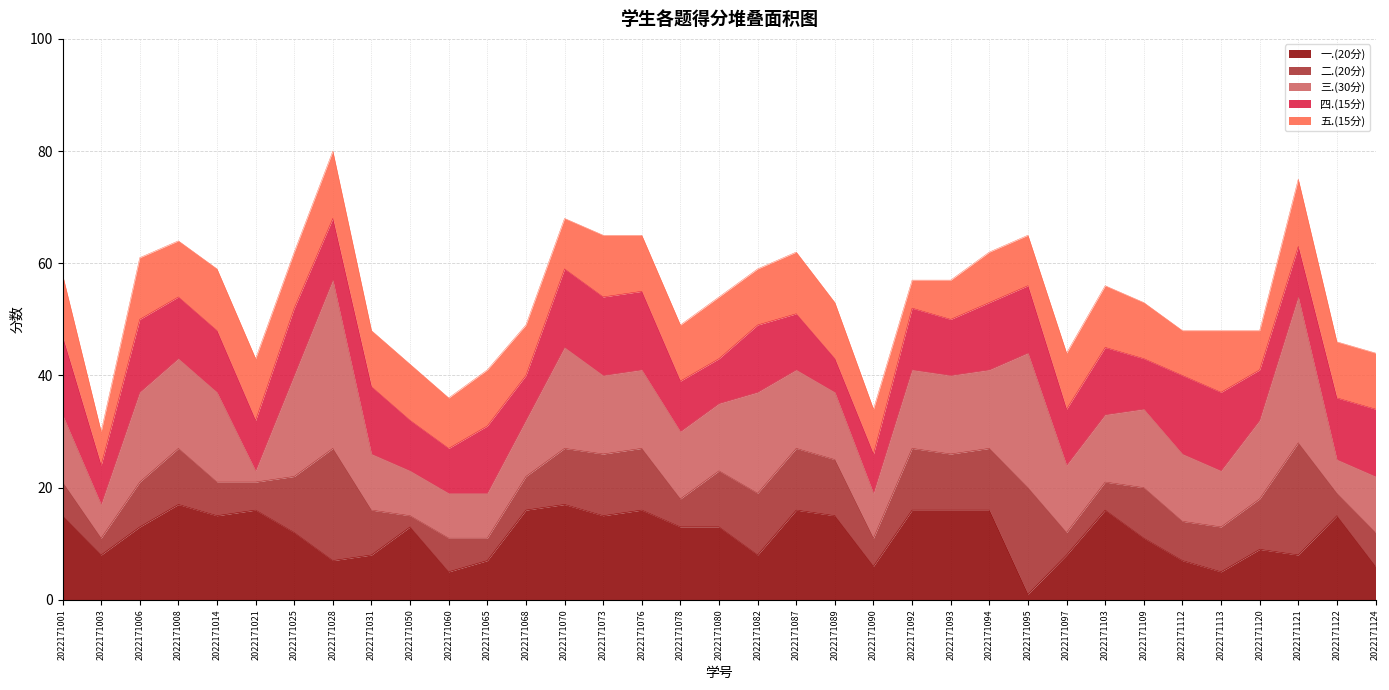

At which category is the sum across all series the highest?

2022171028